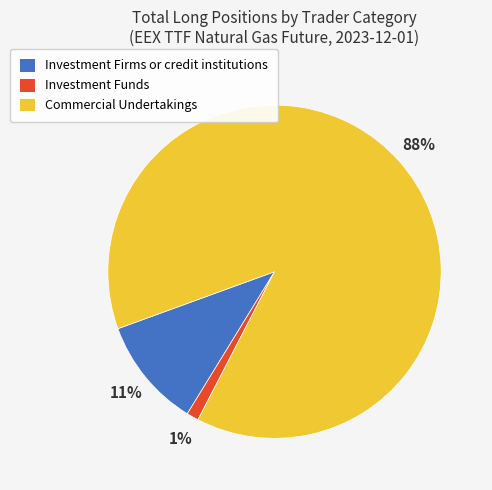

Which slice represents more than half of the pie?

Commercial Undertakings